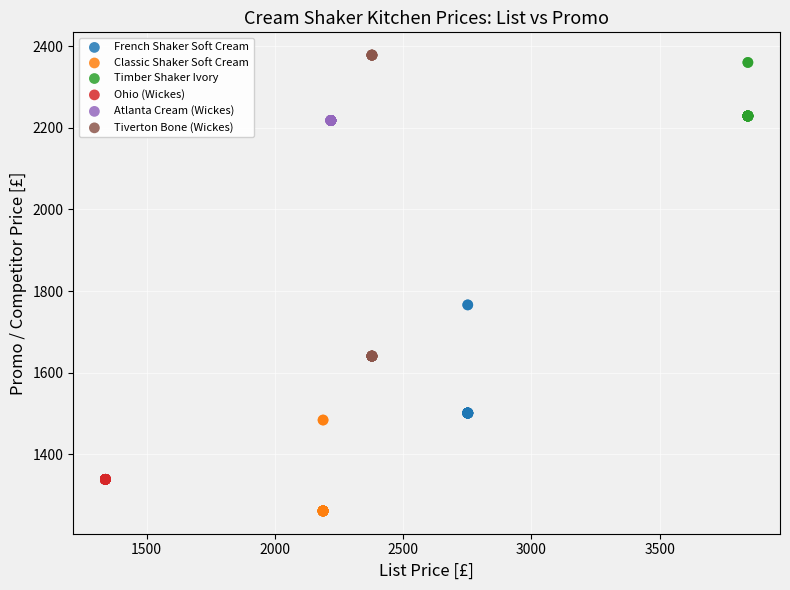

Which series contains the lowest Y value?

Classic Shaker Soft Cream